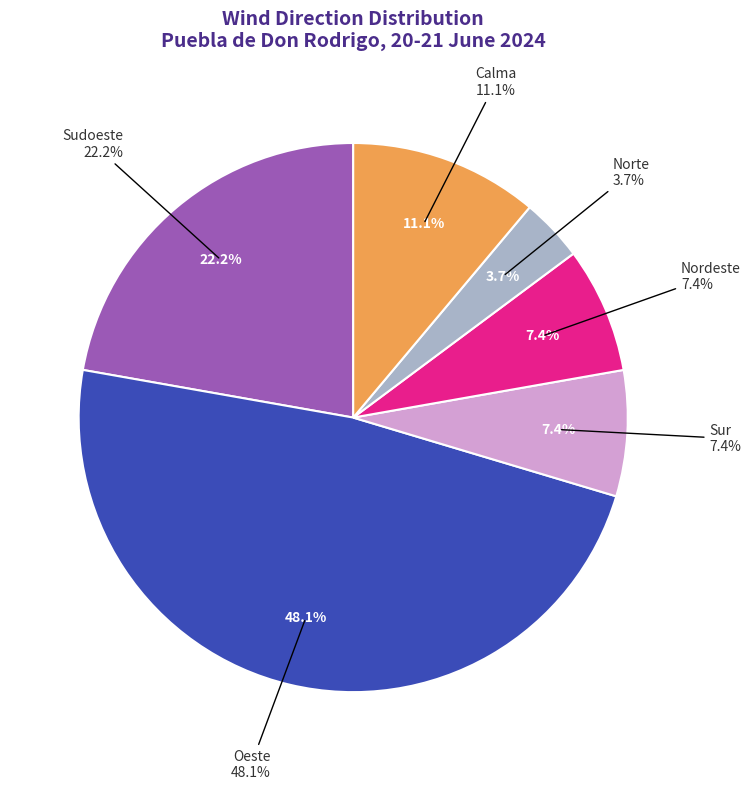

Between Oeste and Calma, which is larger?

Oeste